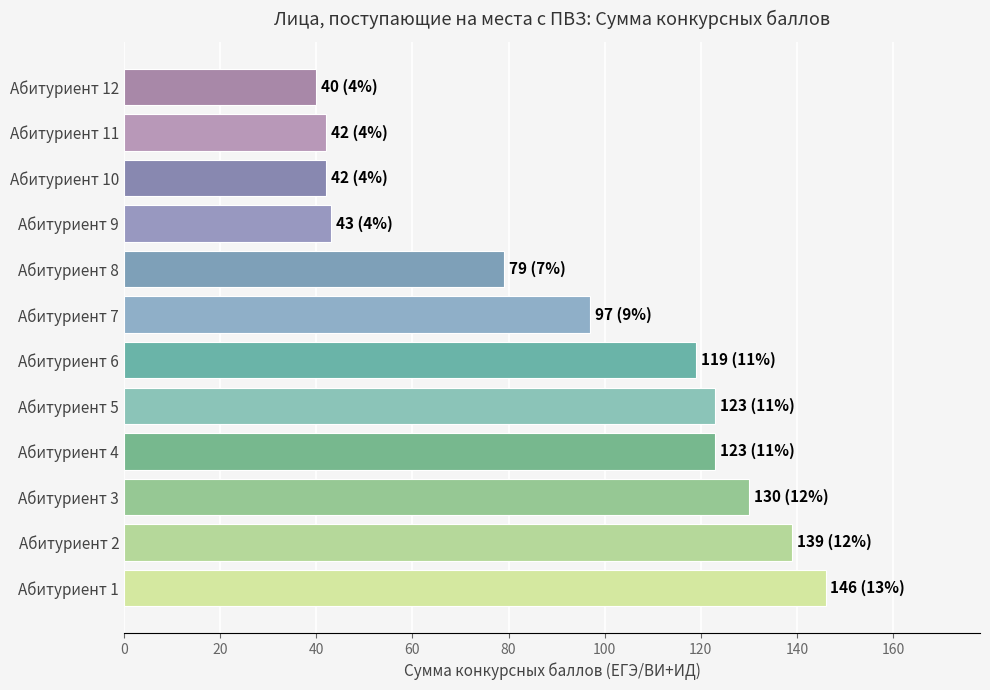

Reading bottom to top, transcribe all the data shown in this chart.

146	139	130	123	123	119	97	79	43	42	42	40